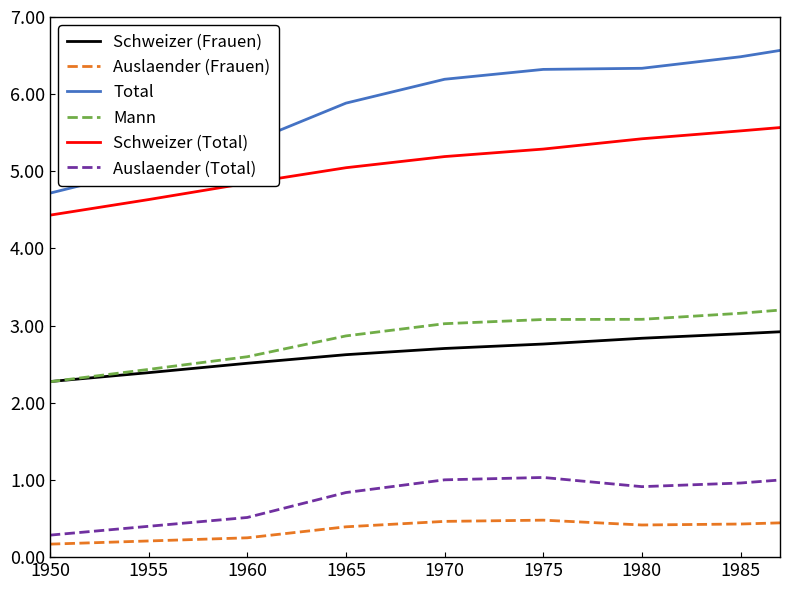

True or false: Total has more than 2 interior local peaks.

False